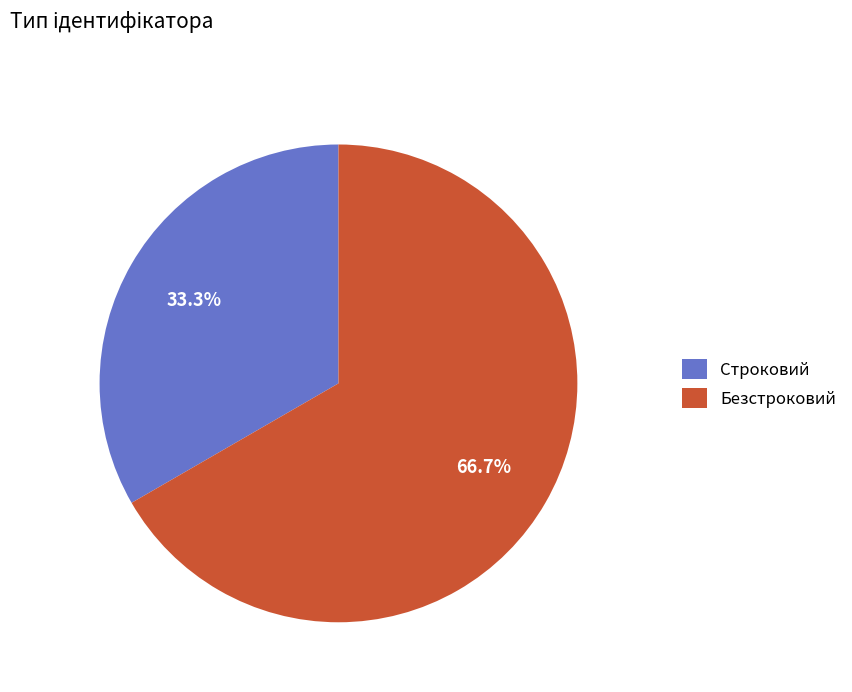

Which category has the smallest portion of the pie?

Строковий